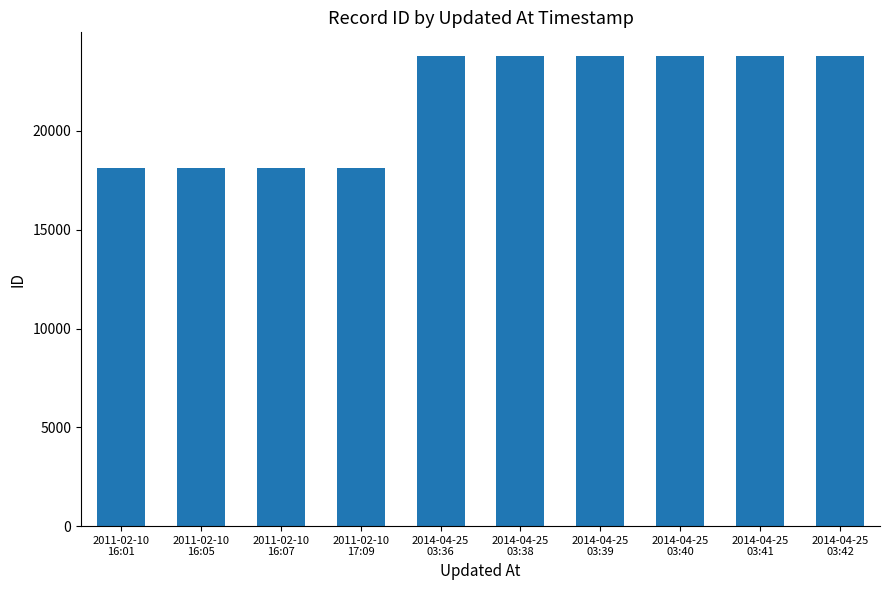

How many data points does each series have?

10